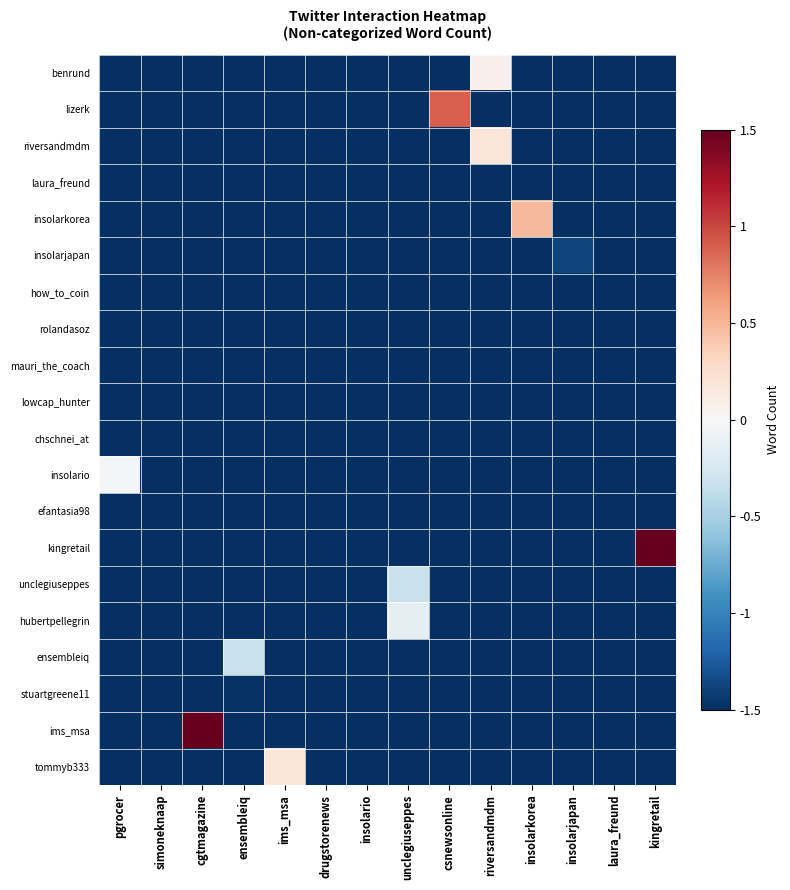

Reading left to right, list all the values displayed in this chart.

benrund: pgrocer=-1.5	simoneknaap=-1.5	cgtmagazine=-1.5	ensembleiq=-1.5	ims_msa=-1.5	drugstorenews=-1.5	insolario=-1.5	unclegiuseppes=-1.5	csnewsonline=-1.5	riversandmdm=0.1	insolarkorea=-1.5	insolarjapan=-1.5	laura_freund=-1.5	kingretail=-1.5
lizerk: pgrocer=-1.5	simoneknaap=-1.5	cgtmagazine=-1.5	ensembleiq=-1.5	ims_msa=-1.5	drugstorenews=-1.5	insolario=-1.5	unclegiuseppes=-1.5	csnewsonline=0.9	riversandmdm=-1.5	insolarkorea=-1.5	insolarjapan=-1.5	laura_freund=-1.5	kingretail=-1.5
riversandmdm: pgrocer=-1.5	simoneknaap=-1.5	cgtmagazine=-1.5	ensembleiq=-1.5	ims_msa=-1.5	drugstorenews=-1.5	insolario=-1.5	unclegiuseppes=-1.5	csnewsonline=-1.5	riversandmdm=0.2	insolarkorea=-1.5	insolarjapan=-1.5	laura_freund=-1.5	kingretail=-1.5
laura_freund: pgrocer=-1.5	simoneknaap=-1.5	cgtmagazine=-1.5	ensembleiq=-1.5	ims_msa=-1.5	drugstorenews=-1.5	insolario=-1.5	unclegiuseppes=-1.5	csnewsonline=-1.5	riversandmdm=-1.5	insolarkorea=-1.5	insolarjapan=-1.5	laura_freund=-1.5	kingretail=-1.5
insolarkorea: pgrocer=-1.5	simoneknaap=-1.5	cgtmagazine=-1.5	ensembleiq=-1.5	ims_msa=-1.5	drugstorenews=-1.5	insolario=-1.5	unclegiuseppes=-1.5	csnewsonline=-1.5	riversandmdm=-1.5	insolarkorea=0.5	insolarjapan=-1.5	laura_freund=-1.5	kingretail=-1.5
insolarjapan: pgrocer=-1.5	simoneknaap=-1.5	cgtmagazine=-1.5	ensembleiq=-1.5	ims_msa=-1.5	drugstorenews=-1.5	insolario=-1.5	unclegiuseppes=-1.5	csnewsonline=-1.5	riversandmdm=-1.5	insolarkorea=-1.5	insolarjapan=-1.4	laura_freund=-1.5	kingretail=-1.5
how_to_coin: pgrocer=-1.5	simoneknaap=-1.5	cgtmagazine=-1.5	ensembleiq=-1.5	ims_msa=-1.5	drugstorenews=-1.5	insolario=-1.5	unclegiuseppes=-1.5	csnewsonline=-1.5	riversandmdm=-1.5	insolarkorea=-1.5	insolarjapan=-1.5	laura_freund=-1.5	kingretail=-1.5
rolandasoz: pgrocer=-1.5	simoneknaap=-1.5	cgtmagazine=-1.5	ensembleiq=-1.5	ims_msa=-1.5	drugstorenews=-1.5	insolario=-1.5	unclegiuseppes=-1.5	csnewsonline=-1.5	riversandmdm=-1.5	insolarkorea=-1.5	insolarjapan=-1.5	laura_freund=-1.5	kingretail=-1.5
mauri_the_coach: pgrocer=-1.5	simoneknaap=-1.5	cgtmagazine=-1.5	ensembleiq=-1.5	ims_msa=-1.5	drugstorenews=-1.5	insolario=-1.5	unclegiuseppes=-1.5	csnewsonline=-1.5	riversandmdm=-1.5	insolarkorea=-1.5	insolarjapan=-1.5	laura_freund=-1.5	kingretail=-1.5
lowcap_hunter: pgrocer=-1.5	simoneknaap=-1.5	cgtmagazine=-1.5	ensembleiq=-1.5	ims_msa=-1.5	drugstorenews=-1.5	insolario=-1.5	unclegiuseppes=-1.5	csnewsonline=-1.5	riversandmdm=-1.5	insolarkorea=-1.5	insolarjapan=-1.5	laura_freund=-1.5	kingretail=-1.5
chschnei_at: pgrocer=-1.5	simoneknaap=-1.5	cgtmagazine=-1.5	ensembleiq=-1.5	ims_msa=-1.5	drugstorenews=-1.5	insolario=-1.5	unclegiuseppes=-1.5	csnewsonline=-1.5	riversandmdm=-1.5	insolarkorea=-1.5	insolarjapan=-1.5	laura_freund=-1.5	kingretail=-1.5
insolario: pgrocer=-0.0	simoneknaap=-1.5	cgtmagazine=-1.5	ensembleiq=-1.5	ims_msa=-1.5	drugstorenews=-1.5	insolario=-1.5	unclegiuseppes=-1.5	csnewsonline=-1.5	riversandmdm=-1.5	insolarkorea=-1.5	insolarjapan=-1.5	laura_freund=-1.5	kingretail=-1.5
efantasia98: pgrocer=-1.5	simoneknaap=-1.5	cgtmagazine=-1.5	ensembleiq=-1.5	ims_msa=-1.5	drugstorenews=-1.5	insolario=-1.5	unclegiuseppes=-1.5	csnewsonline=-1.5	riversandmdm=-1.5	insolarkorea=-1.5	insolarjapan=-1.5	laura_freund=-1.5	kingretail=-1.5
kingretail: pgrocer=-1.5	simoneknaap=-1.5	cgtmagazine=-1.5	ensembleiq=-1.5	ims_msa=-1.5	drugstorenews=-1.5	insolario=-1.5	unclegiuseppes=-1.5	csnewsonline=-1.5	riversandmdm=-1.5	insolarkorea=-1.5	insolarjapan=-1.5	laura_freund=-1.5	kingretail=1.5
unclegiuseppes: pgrocer=-1.5	simoneknaap=-1.5	cgtmagazine=-1.5	ensembleiq=-1.5	ims_msa=-1.5	drugstorenews=-1.5	insolario=-1.5	unclegiuseppes=-0.3	csnewsonline=-1.5	riversandmdm=-1.5	insolarkorea=-1.5	insolarjapan=-1.5	laura_freund=-1.5	kingretail=-1.5
hubertpellegrin: pgrocer=-1.5	simoneknaap=-1.5	cgtmagazine=-1.5	ensembleiq=-1.5	ims_msa=-1.5	drugstorenews=-1.5	insolario=-1.5	unclegiuseppes=-0.1	csnewsonline=-1.5	riversandmdm=-1.5	insolarkorea=-1.5	insolarjapan=-1.5	laura_freund=-1.5	kingretail=-1.5
ensembleiq: pgrocer=-1.5	simoneknaap=-1.5	cgtmagazine=-1.5	ensembleiq=-0.3	ims_msa=-1.5	drugstorenews=-1.5	insolario=-1.5	unclegiuseppes=-1.5	csnewsonline=-1.5	riversandmdm=-1.5	insolarkorea=-1.5	insolarjapan=-1.5	laura_freund=-1.5	kingretail=-1.5
stuartgreene11: pgrocer=-1.5	simoneknaap=-1.5	cgtmagazine=-1.5	ensembleiq=-1.5	ims_msa=-1.5	drugstorenews=-1.5	insolario=-1.5	unclegiuseppes=-1.5	csnewsonline=-1.5	riversandmdm=-1.5	insolarkorea=-1.5	insolarjapan=-1.5	laura_freund=-1.5	kingretail=-1.5
ims_msa: pgrocer=-1.5	simoneknaap=-1.5	cgtmagazine=1.5	ensembleiq=-1.5	ims_msa=-1.5	drugstorenews=-1.5	insolario=-1.5	unclegiuseppes=-1.5	csnewsonline=-1.5	riversandmdm=-1.5	insolarkorea=-1.5	insolarjapan=-1.5	laura_freund=-1.5	kingretail=-1.5
tommyb333: pgrocer=-1.5	simoneknaap=-1.5	cgtmagazine=-1.5	ensembleiq=-1.5	ims_msa=0.2	drugstorenews=-1.5	insolario=-1.5	unclegiuseppes=-1.5	csnewsonline=-1.5	riversandmdm=-1.5	insolarkorea=-1.5	insolarjapan=-1.5	laura_freund=-1.5	kingretail=-1.5